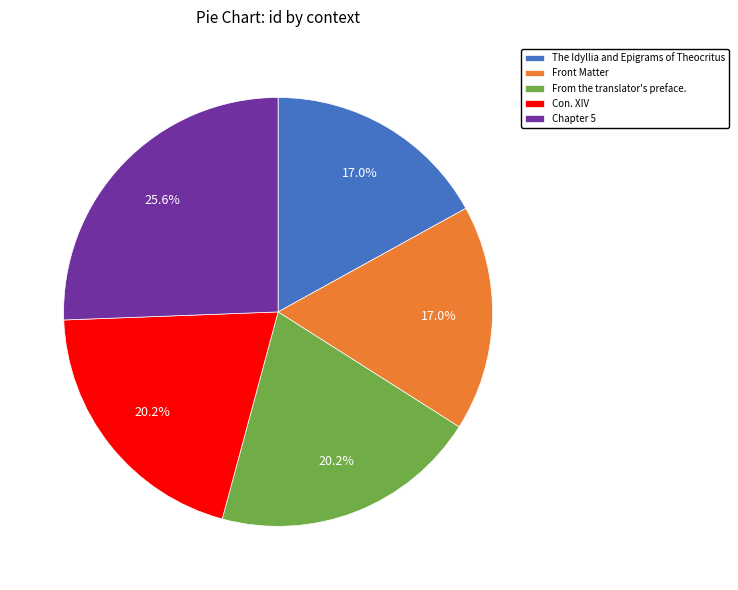

Which category has the biggest portion of the pie?

Chapter 5